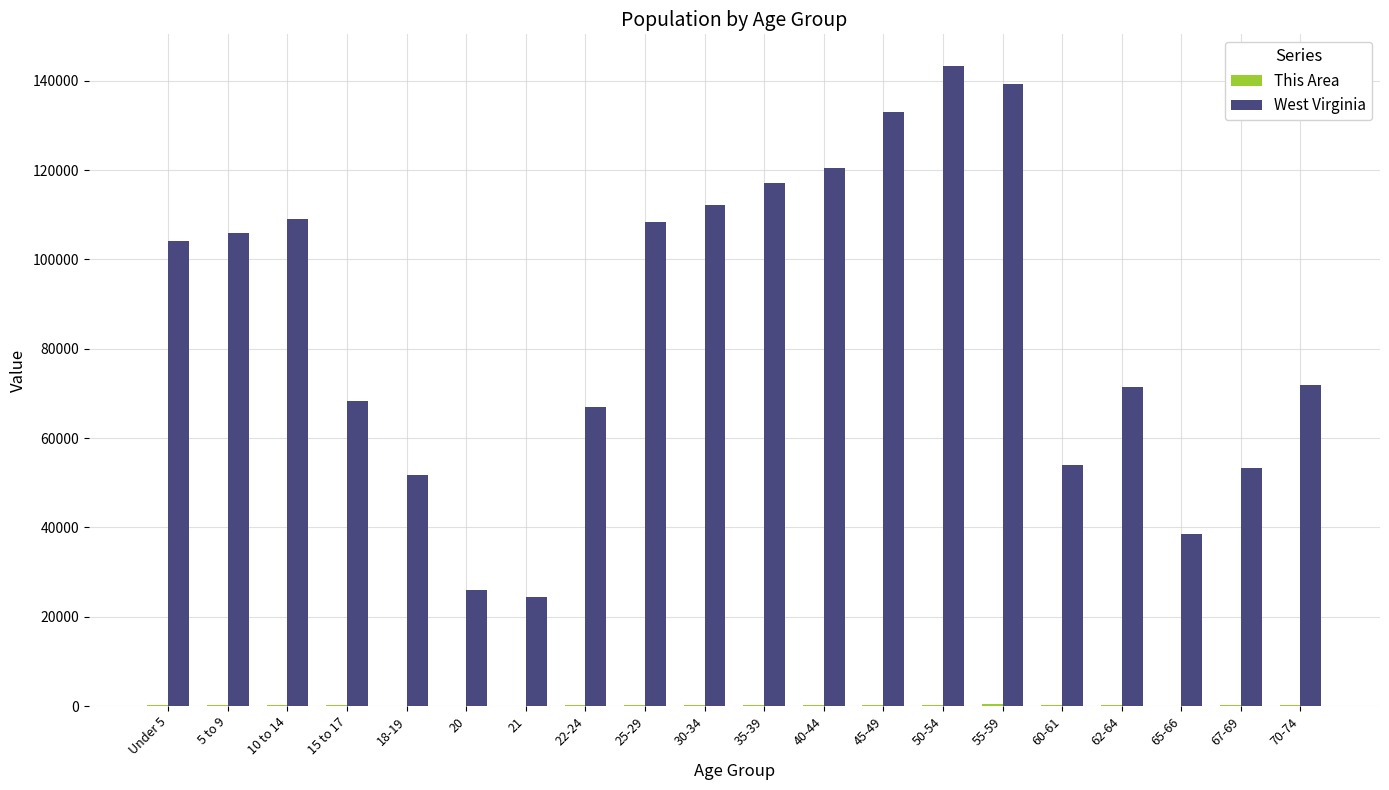

Which series has the largest total across all categories?

West Virginia